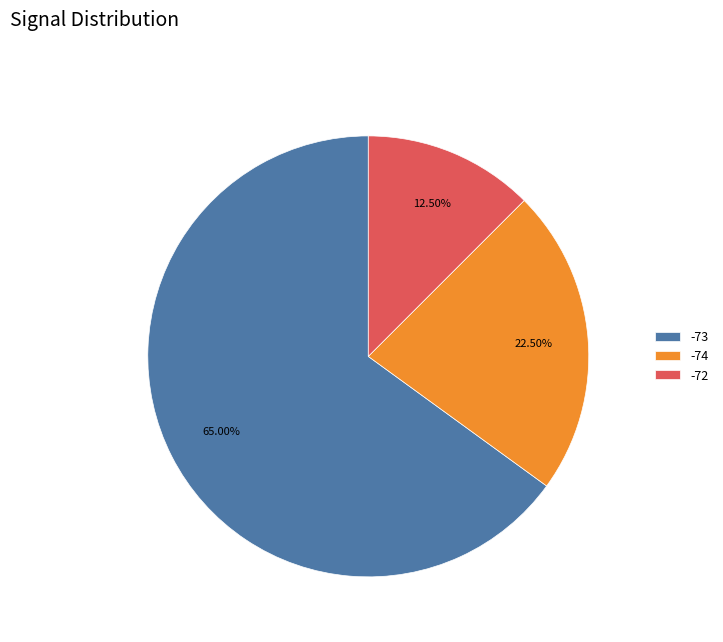

What is the largest slice in the pie chart?

-73